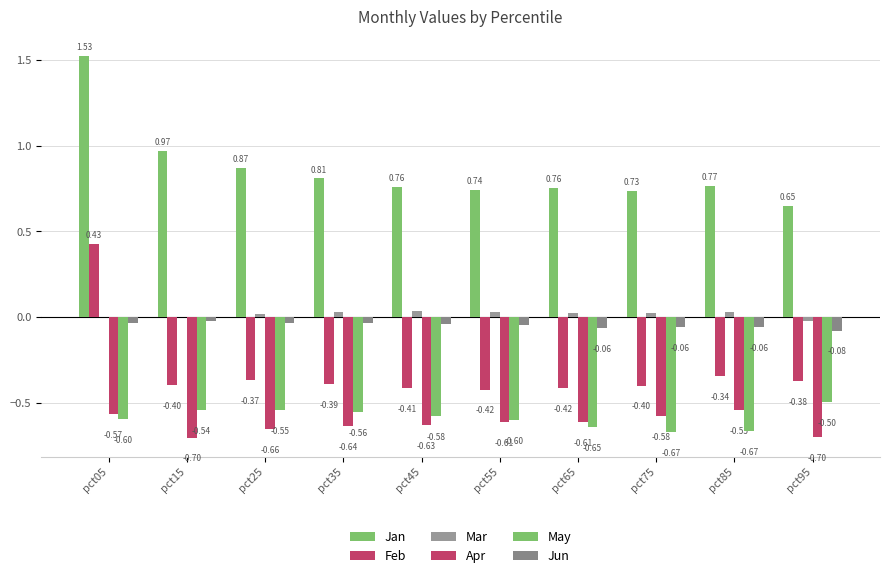

List the labels in order of Apr value, largest first.

pct85, pct05, pct75, pct55, pct65, pct45, pct35, pct25, pct95, pct15